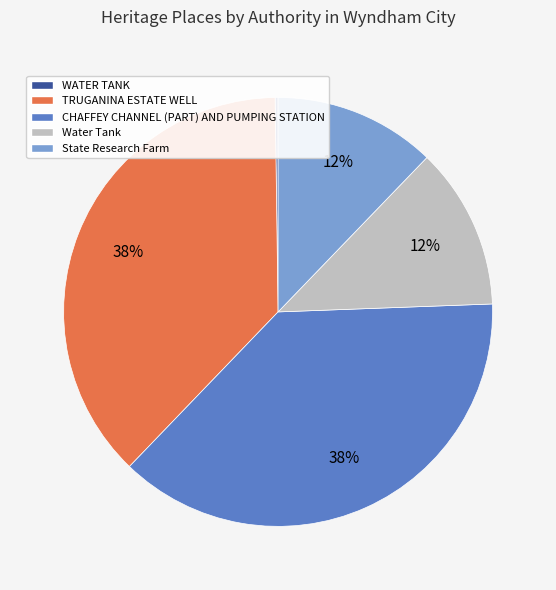

Does any single category account for the majority?

No